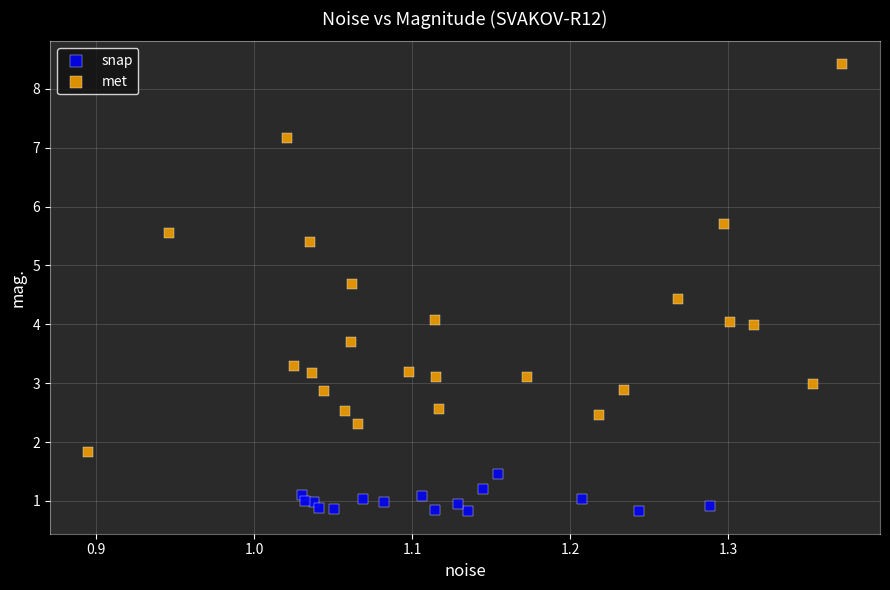

Which series contains the lowest Y value?

snap